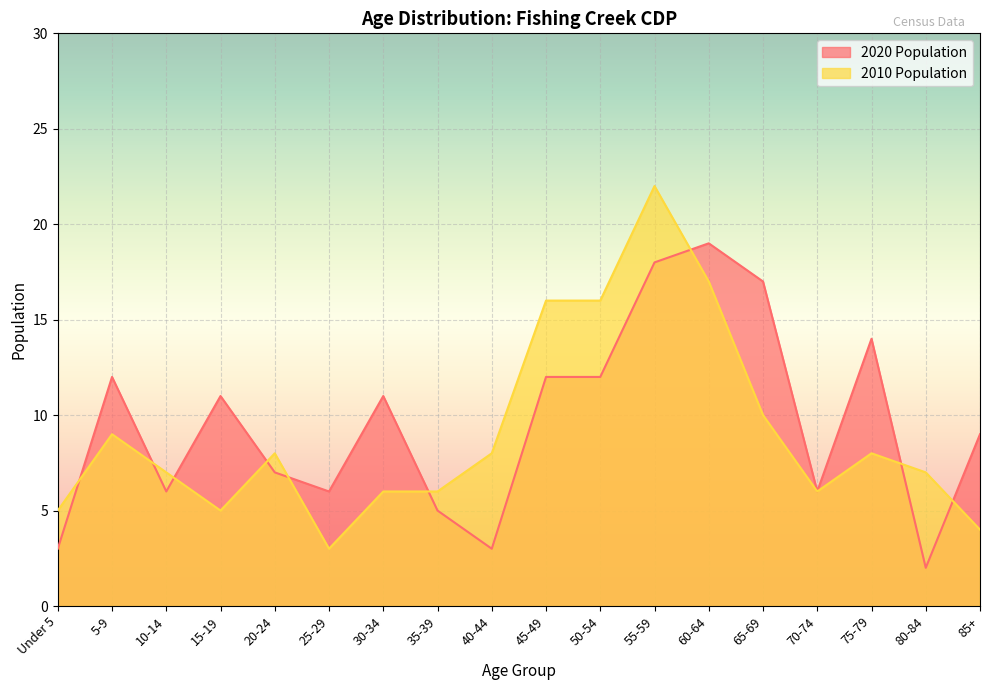

What is the average value of the 2010 Population series?

9